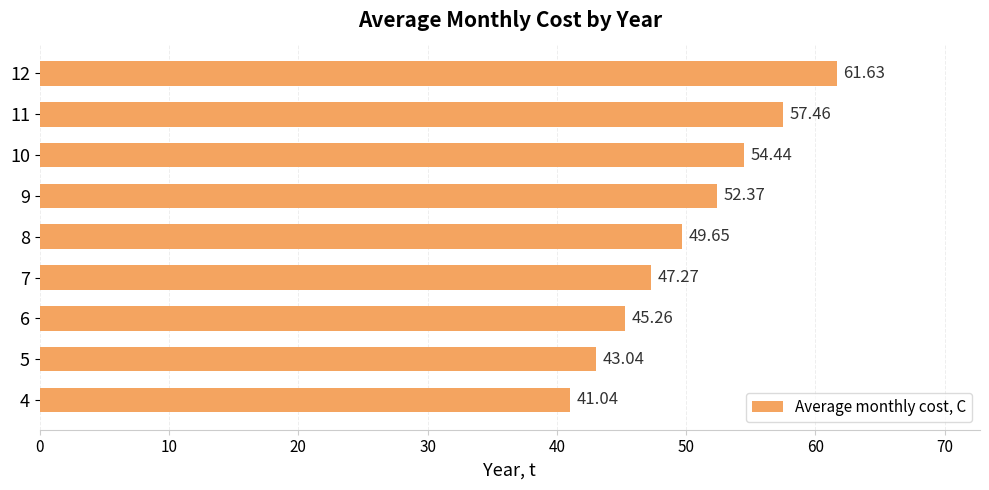

List the labels in order of value, smallest first.

4, 5, 6, 7, 8, 9, 10, 11, 12